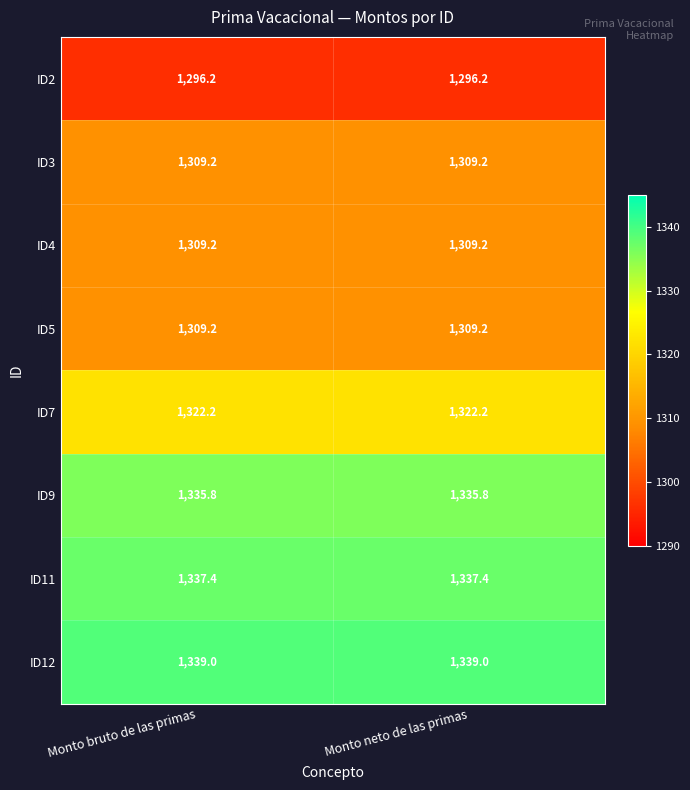

What is the total value across all series at Monto neto de las primas?

10558.2